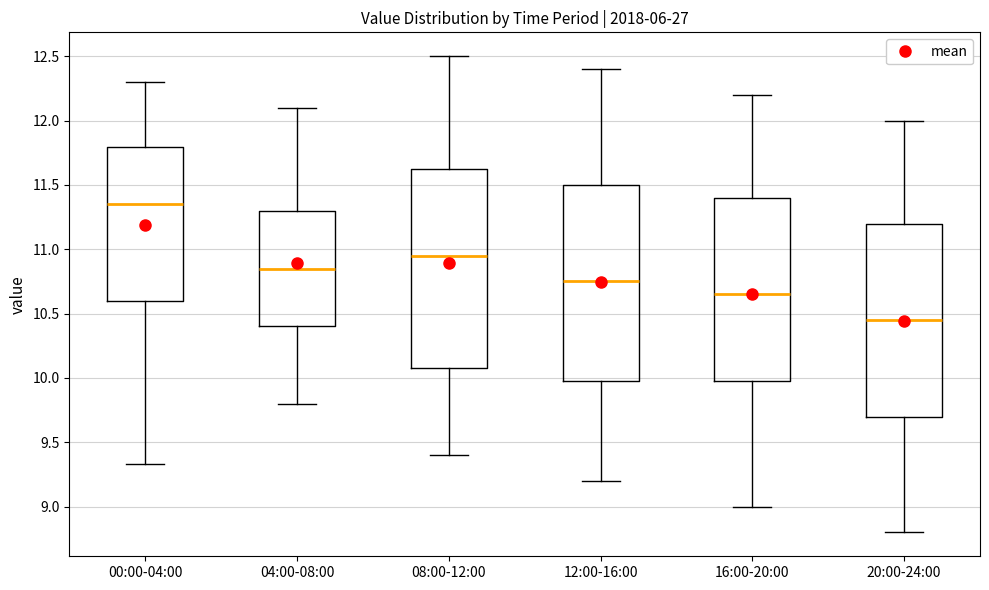

Which box's median line is the highest?

00:00-04:00